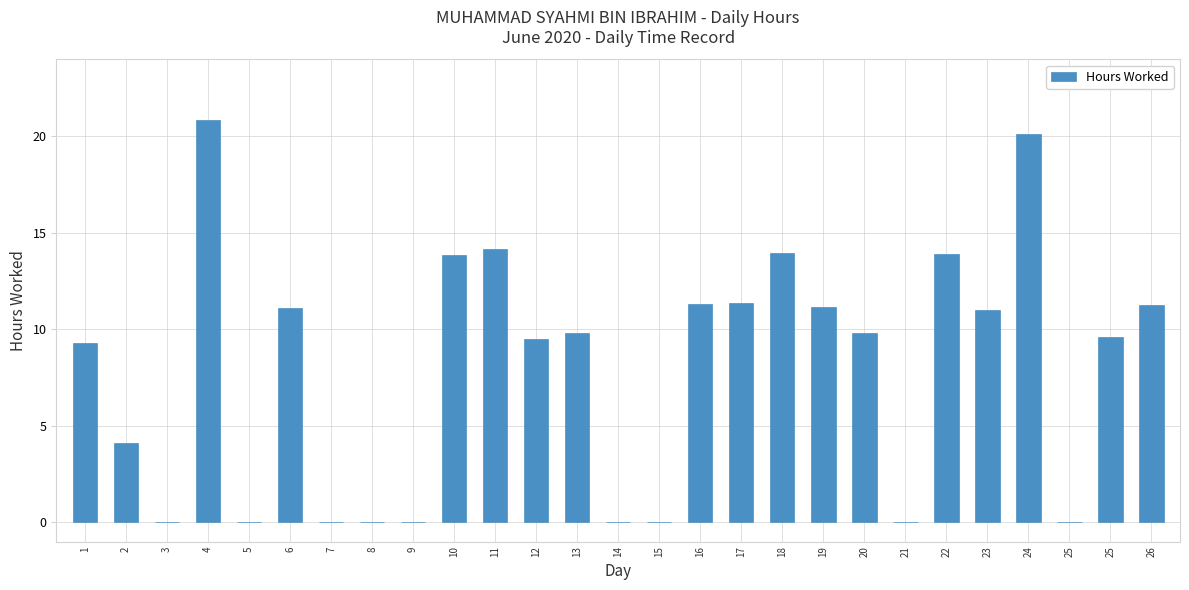

What is the difference between the maximum and minimum values?

20.9